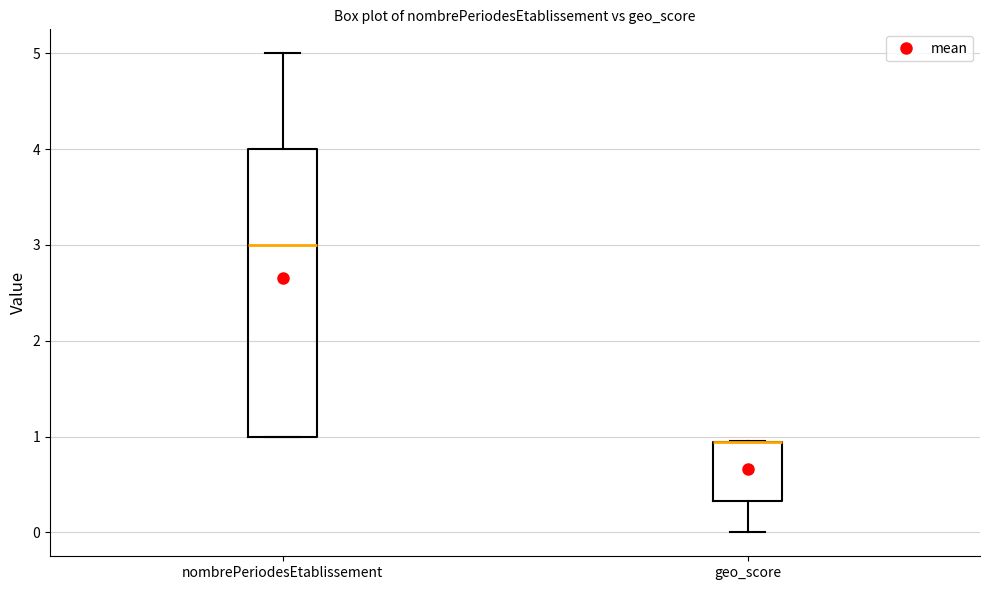

Where does the upper whisker of the box for nombrePeriodesEtablissement end on the y-axis? The values are not printed on the chart, so give them approximately, as read against the axis.

5.0